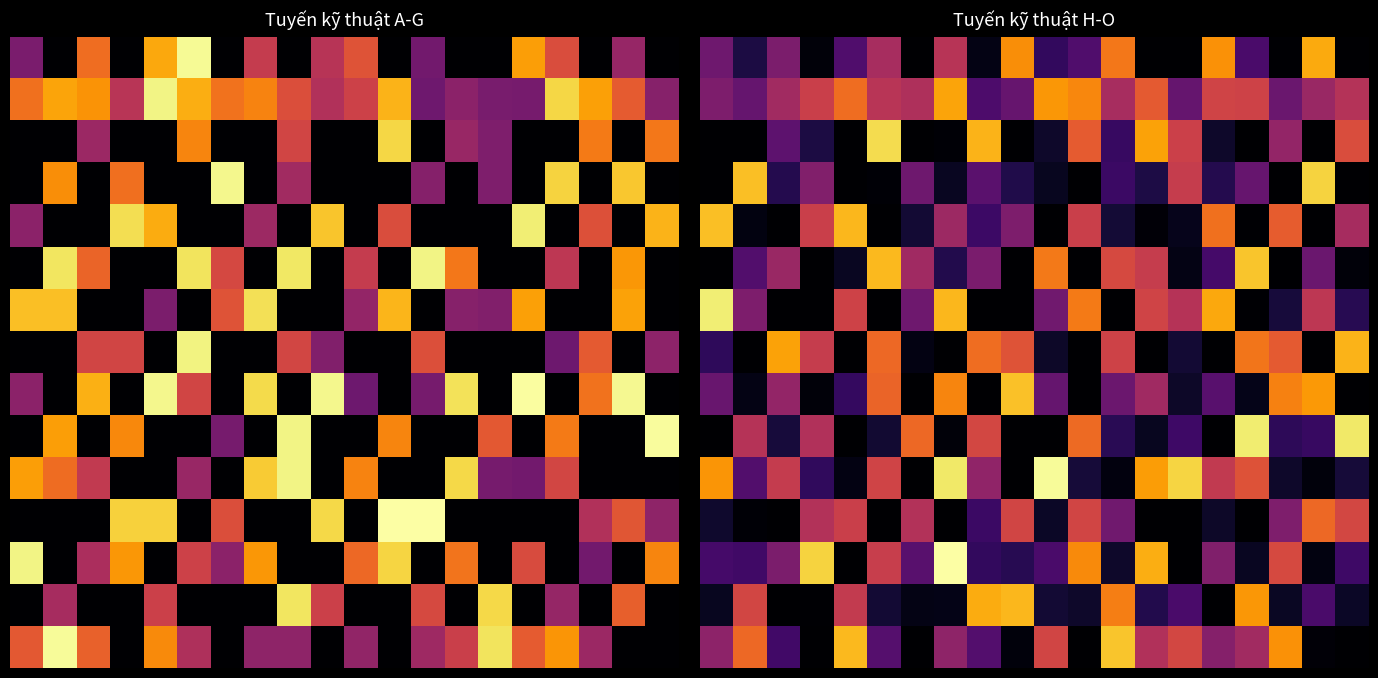

What is the sum of all 14 values?

7.0